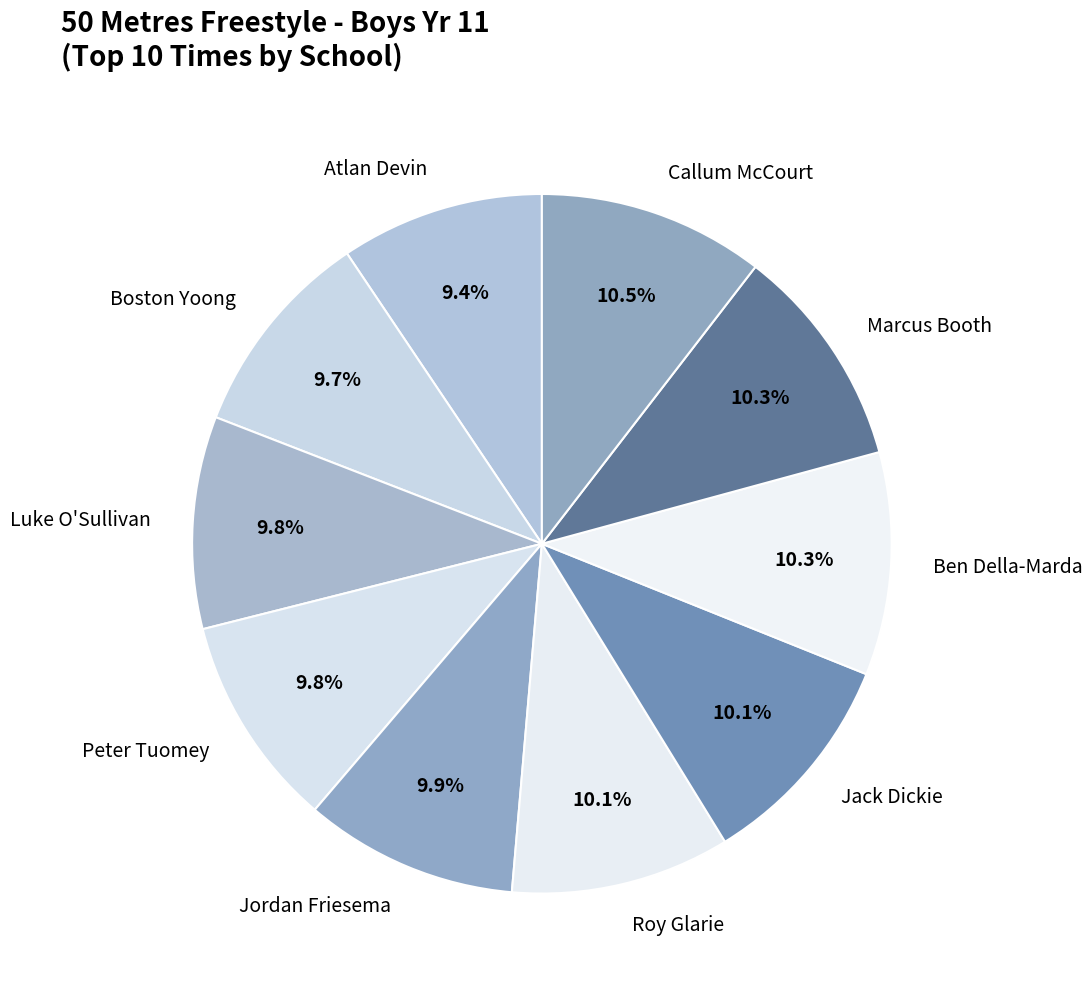

How many slices are in this pie chart?

10